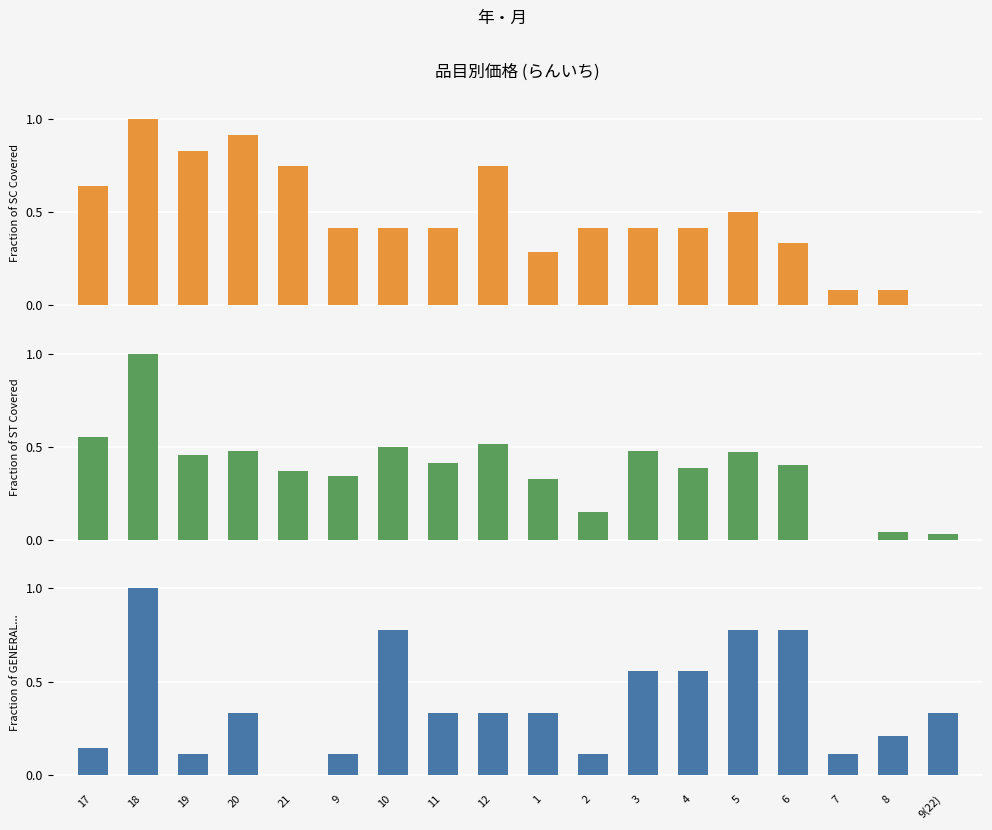

Reading left to right, what are all the values shown in this chart?

高値: 0.6	1.0	0.8	0.9	0.7	0.4	0.4	0.4	0.7	0.3	0.4	0.4	0.4	0.5	0.3	0.1	0.1	0.0
加重平均: 0.6	1.0	0.5	0.5	0.4	0.3	0.5	0.4	0.5	0.3	0.2	0.5	0.4	0.5	0.4	0.0	0.0	0.0
安値: 0.1	1.0	0.1	0.3	0.0	0.1	0.8	0.3	0.3	0.3	0.1	0.6	0.6	0.8	0.8	0.1	0.2	0.3